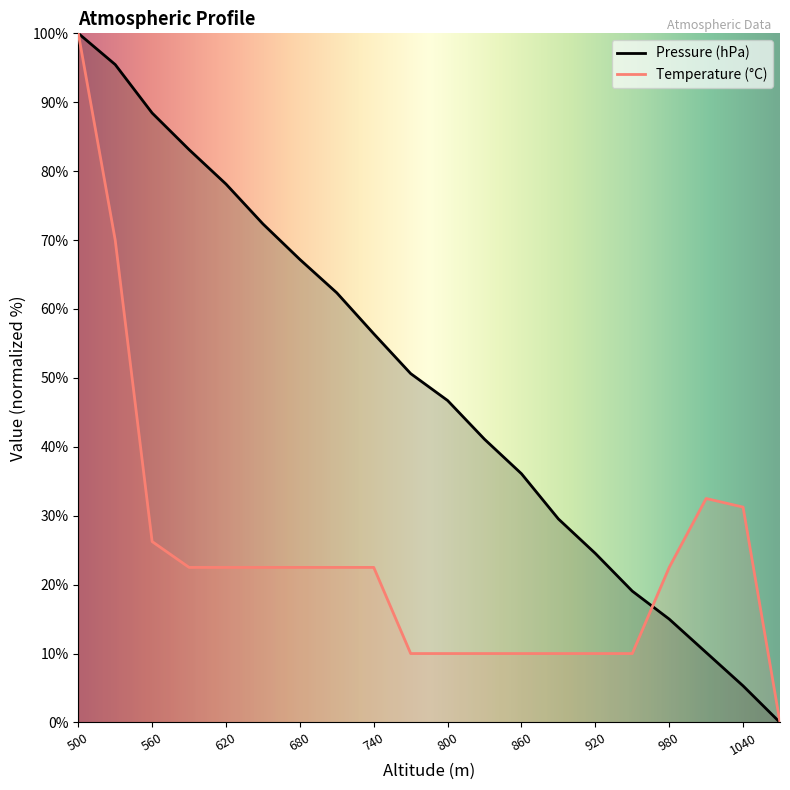

How many lines are shown in the chart?

2